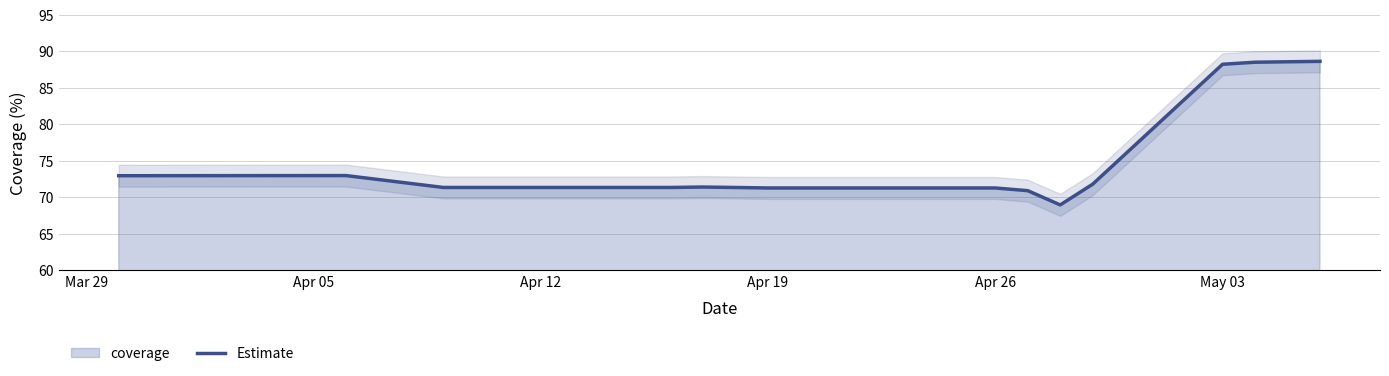

Reading left to right, what are all the values shown in this chart?

72.9	73.0	71.3	71.3	71.3	71.4	71.2	71.2	71.2	70.9	68.9	71.8	88.2	88.5	88.6